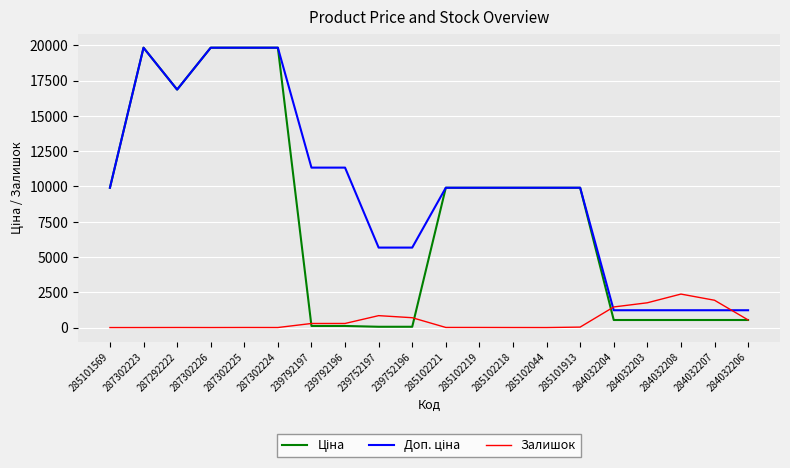

The Залишок series shows 8.0 at 285102221. True or false?

True